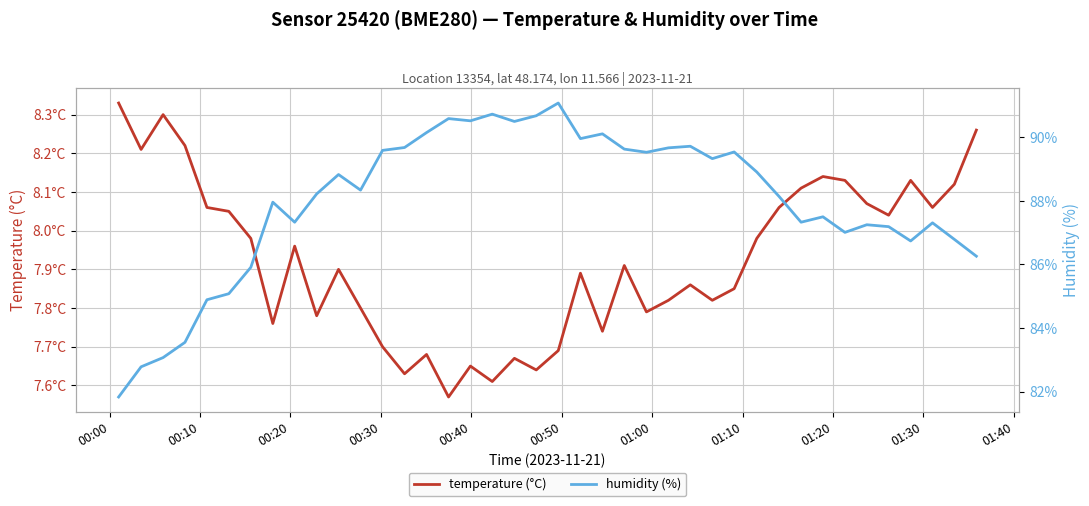

Which series has the largest range (max minus min)?

humidity (%)